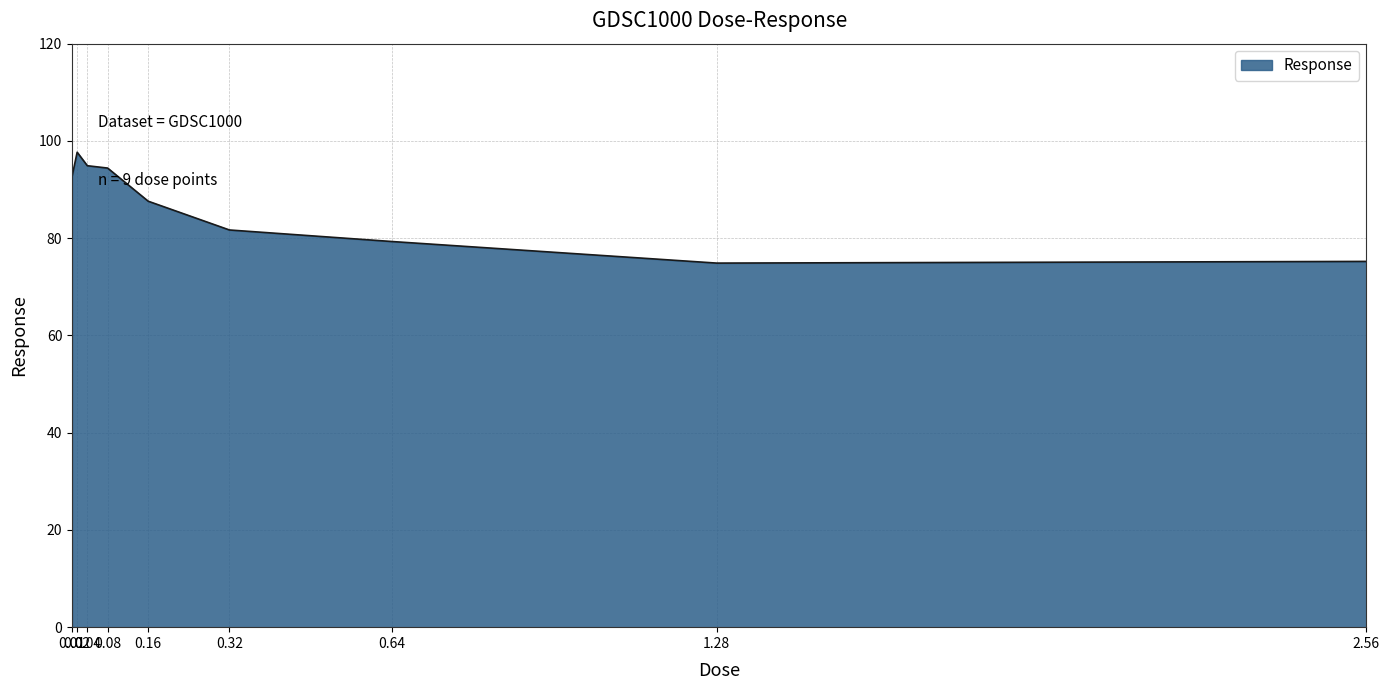

True or false: the data has more than 2 interior local peaks.

False